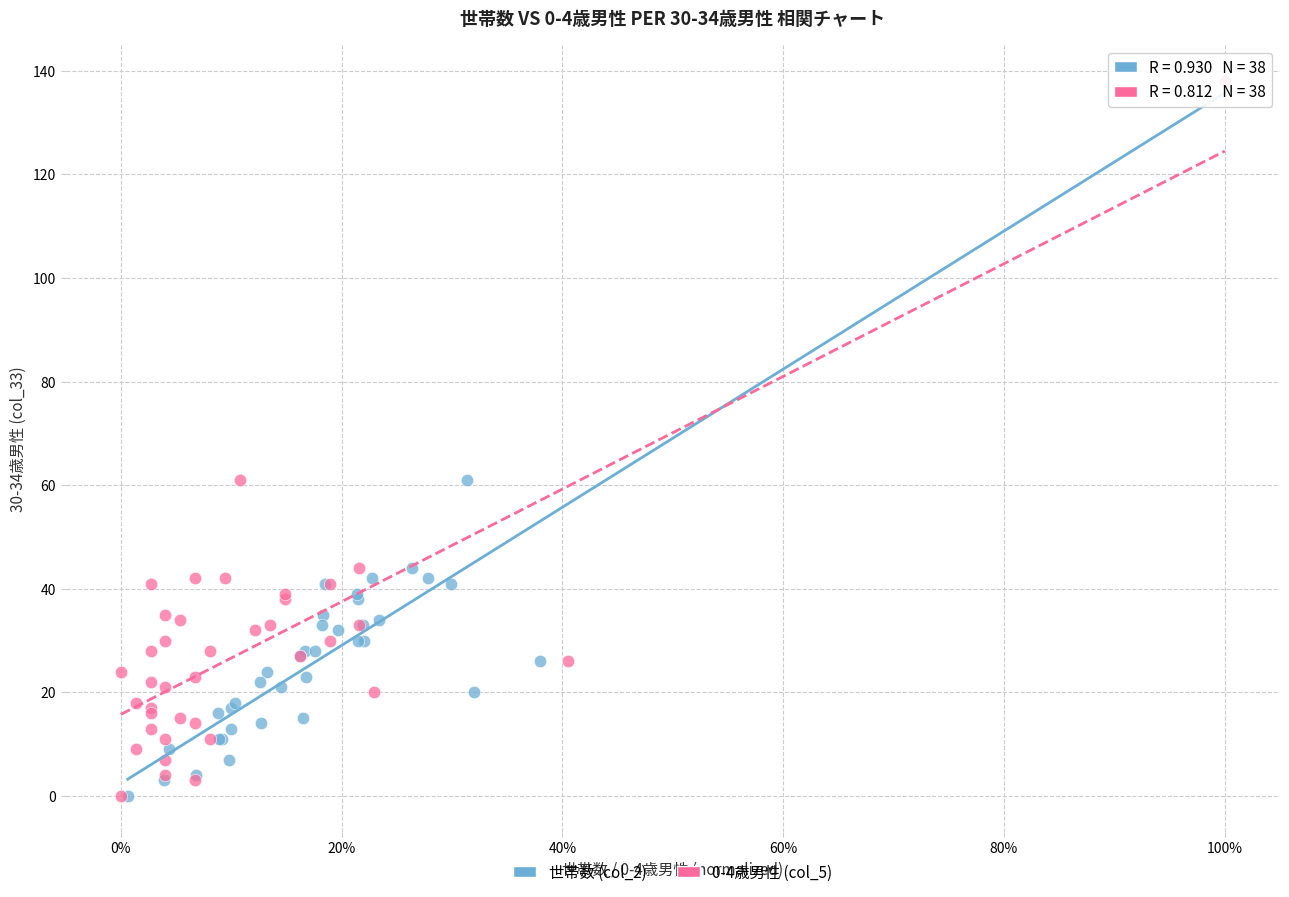

What are all the series names shown in the legend?

世帯数 (col_2), 0-4歳男性 (col_5)